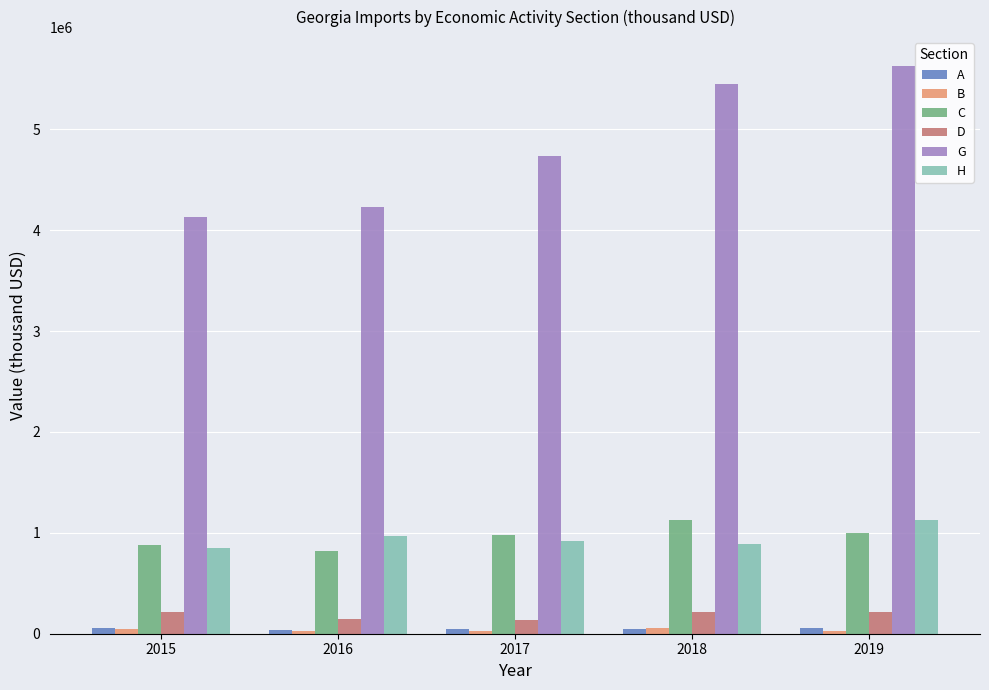

What is the highest value of the H series?

1124812.6